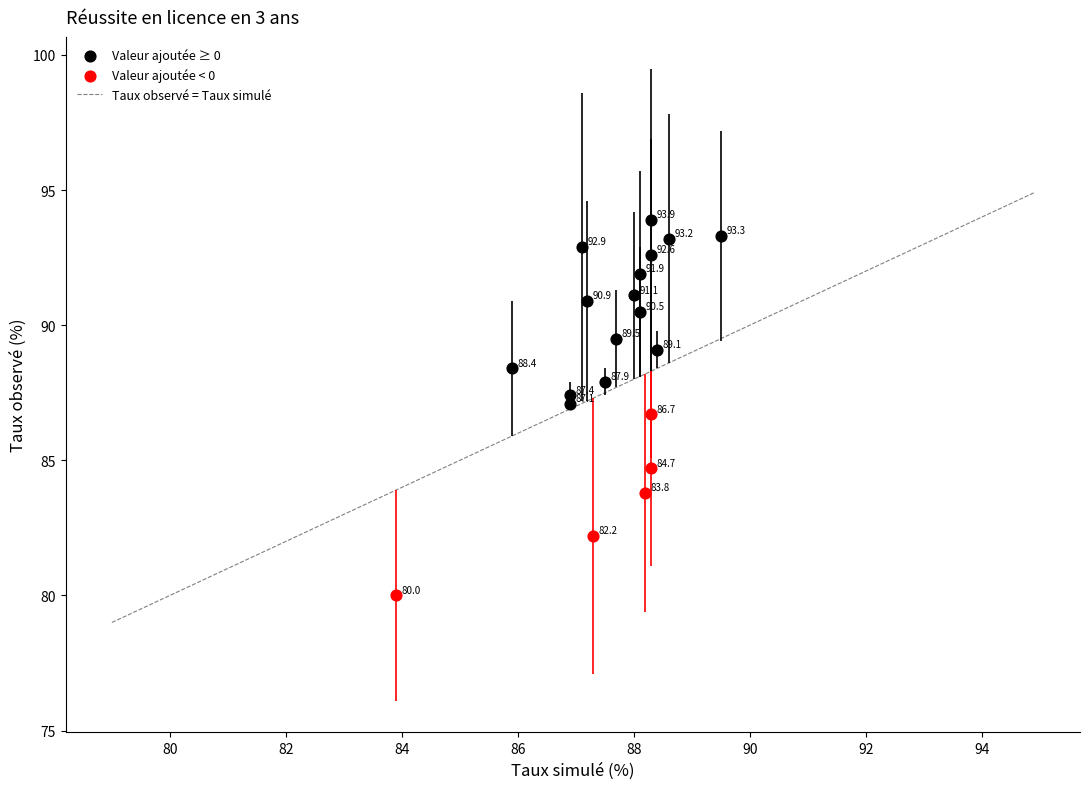

Which series contains the highest Y value?

Valeur ajoutée ≥ 0